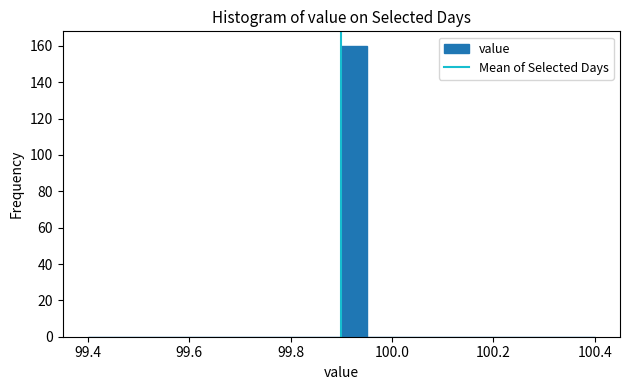

Read against the x-axis, roughly where is the centre of the tallest bar?

99.92